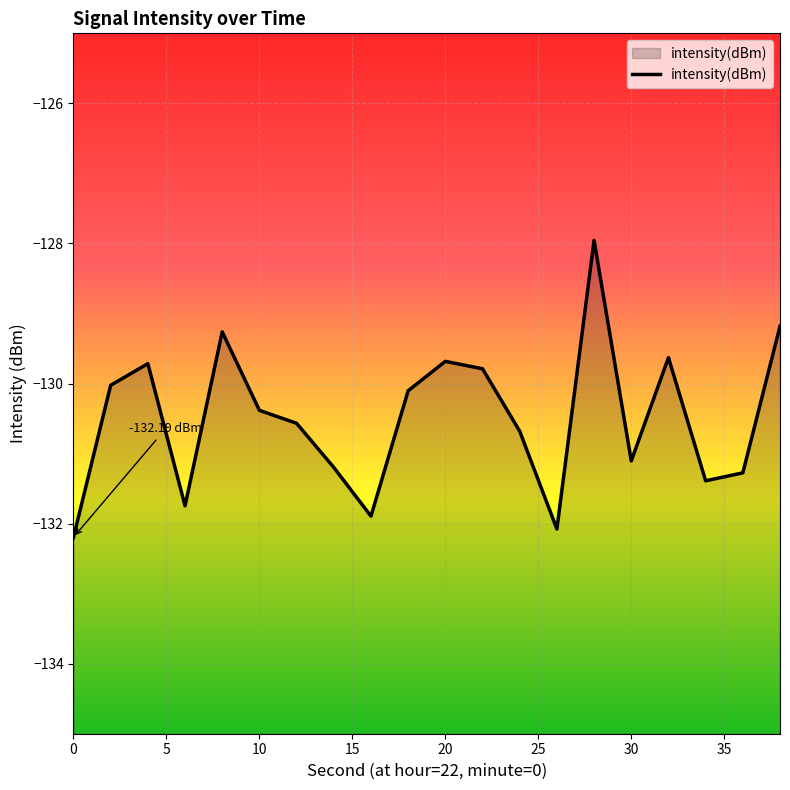

What is the difference between the maximum and minimum values?

4.2